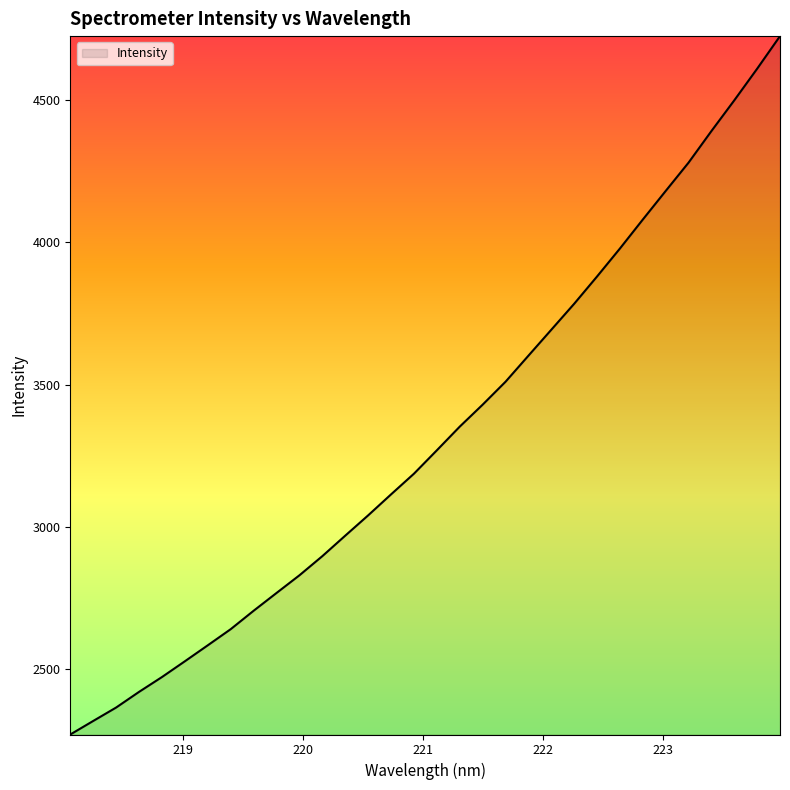

What is the difference between the maximum and minimum values?

2453.1